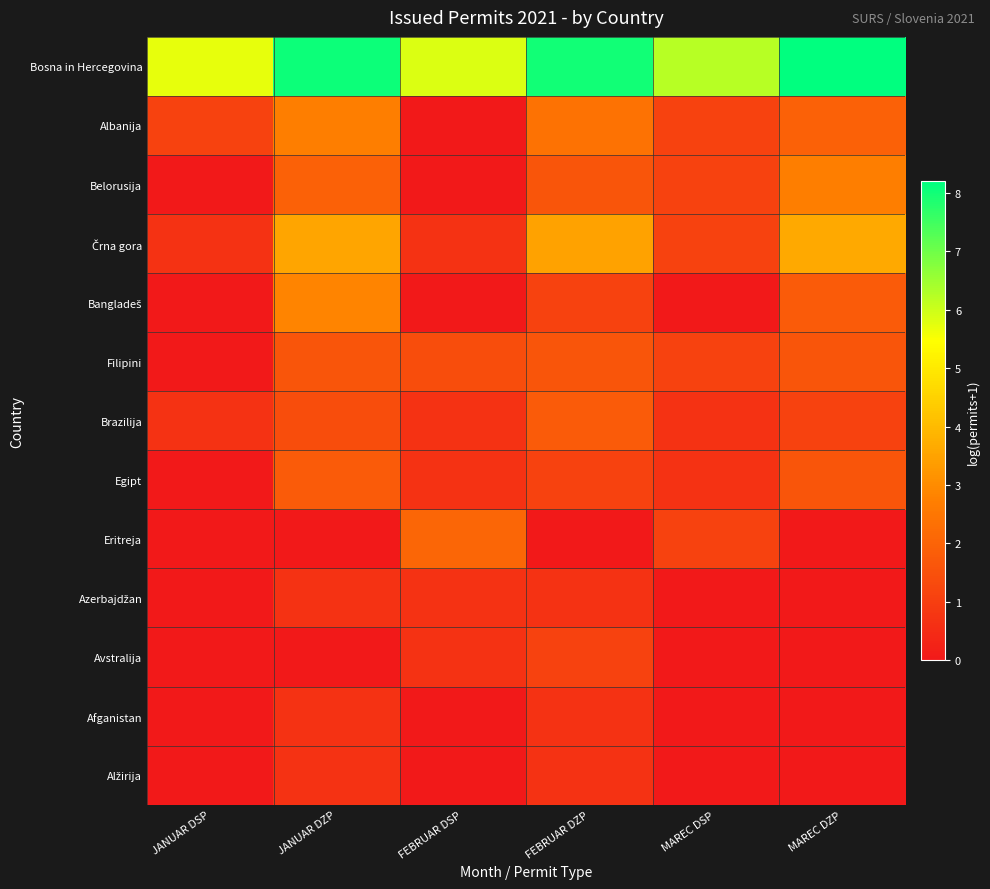

Which label corresponds to the largest value in the chart?

MAREC DZP